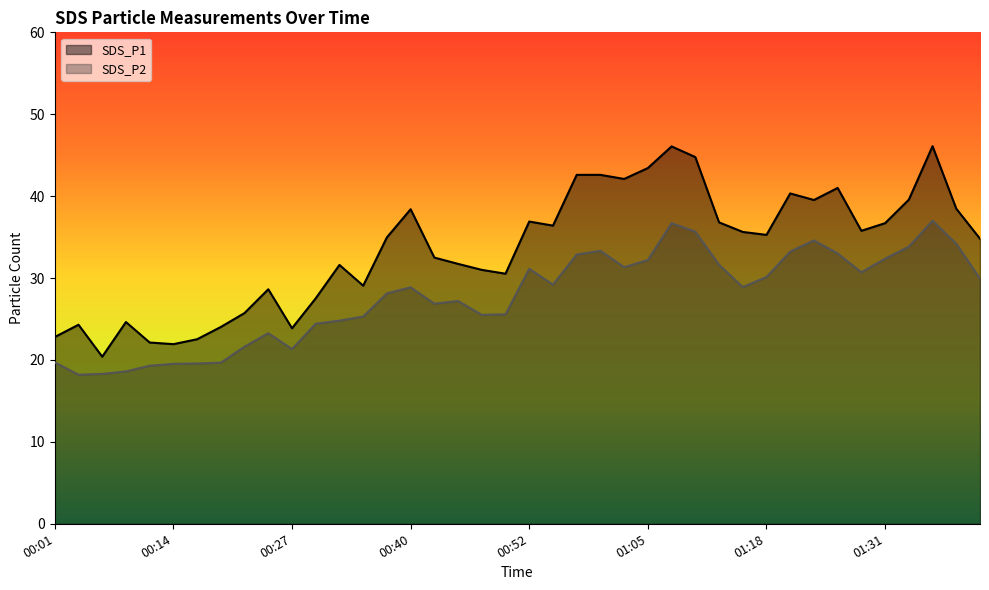

What position from the right is 00:52?

20